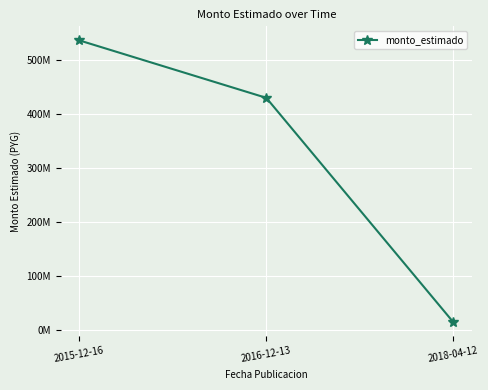

Which label corresponds to the smallest value in the chart?

2018-04-12